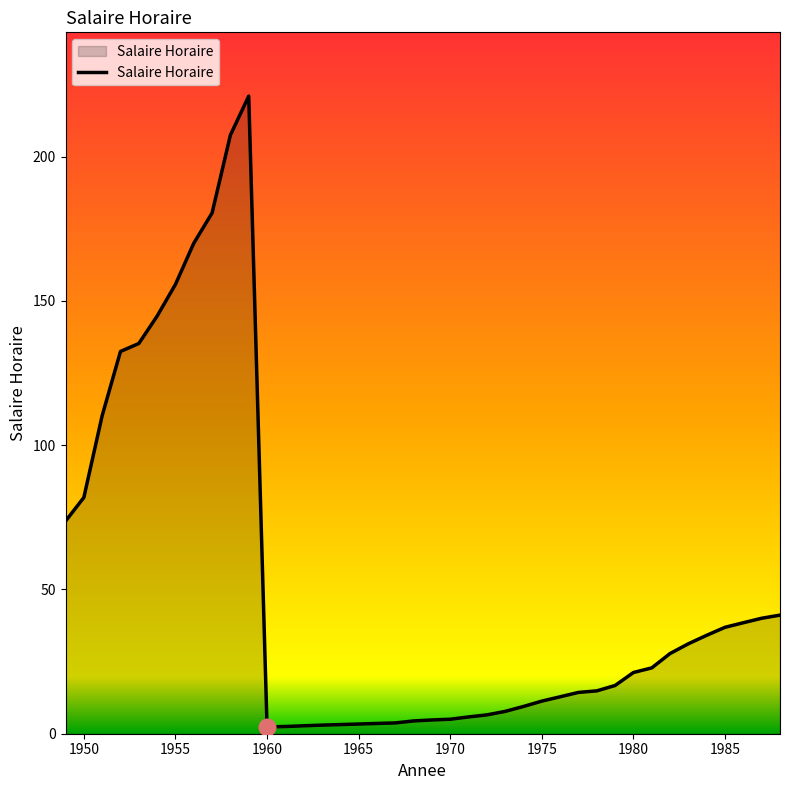

What is the maximum value shown in the chart?

221.0